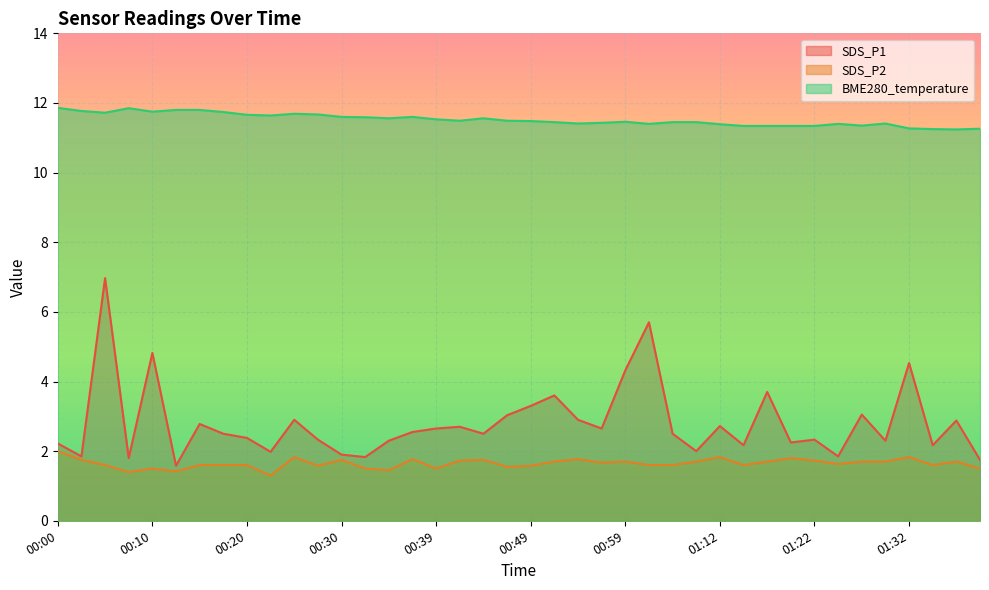

Is the value of BME280_temperature at 01:22 greater than the value of SDS_P2 at 00:54?

Yes